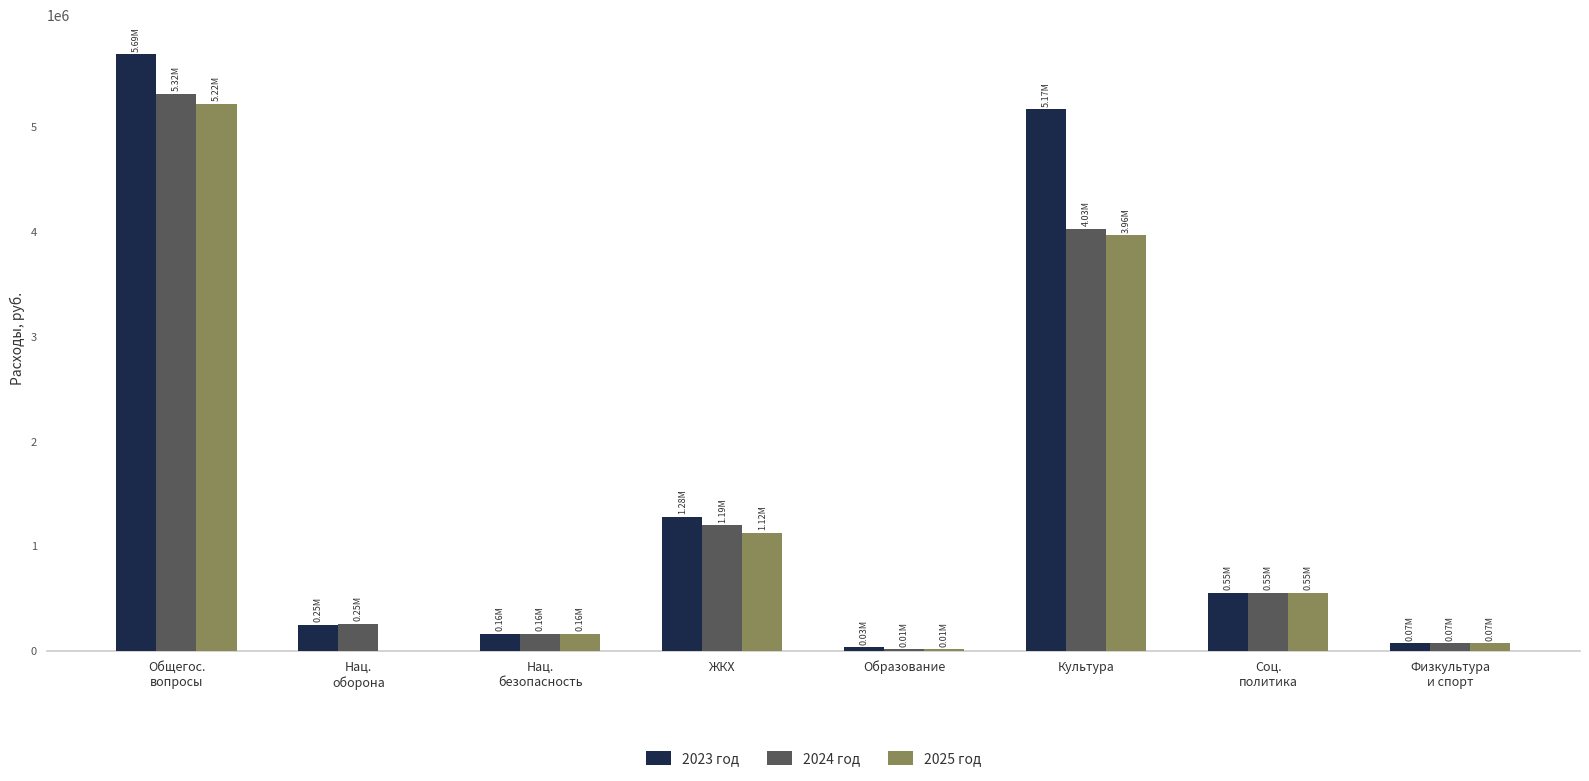

What is the sum of the 2025 год values at Нац.
безопасность and Соц.
политика?

712600.0